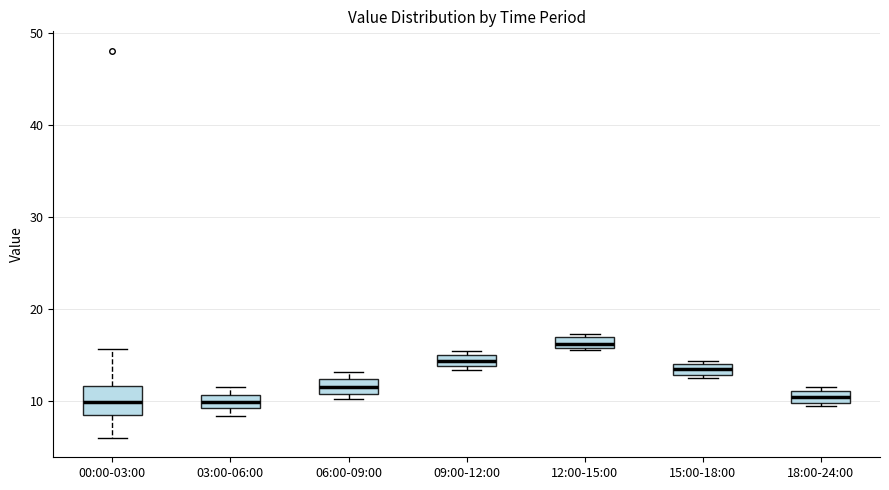

Where does the median line of the box for 03:00-06:00 sit on the y-axis? The values are not printed on the chart, so give them approximately, as read against the axis.

10